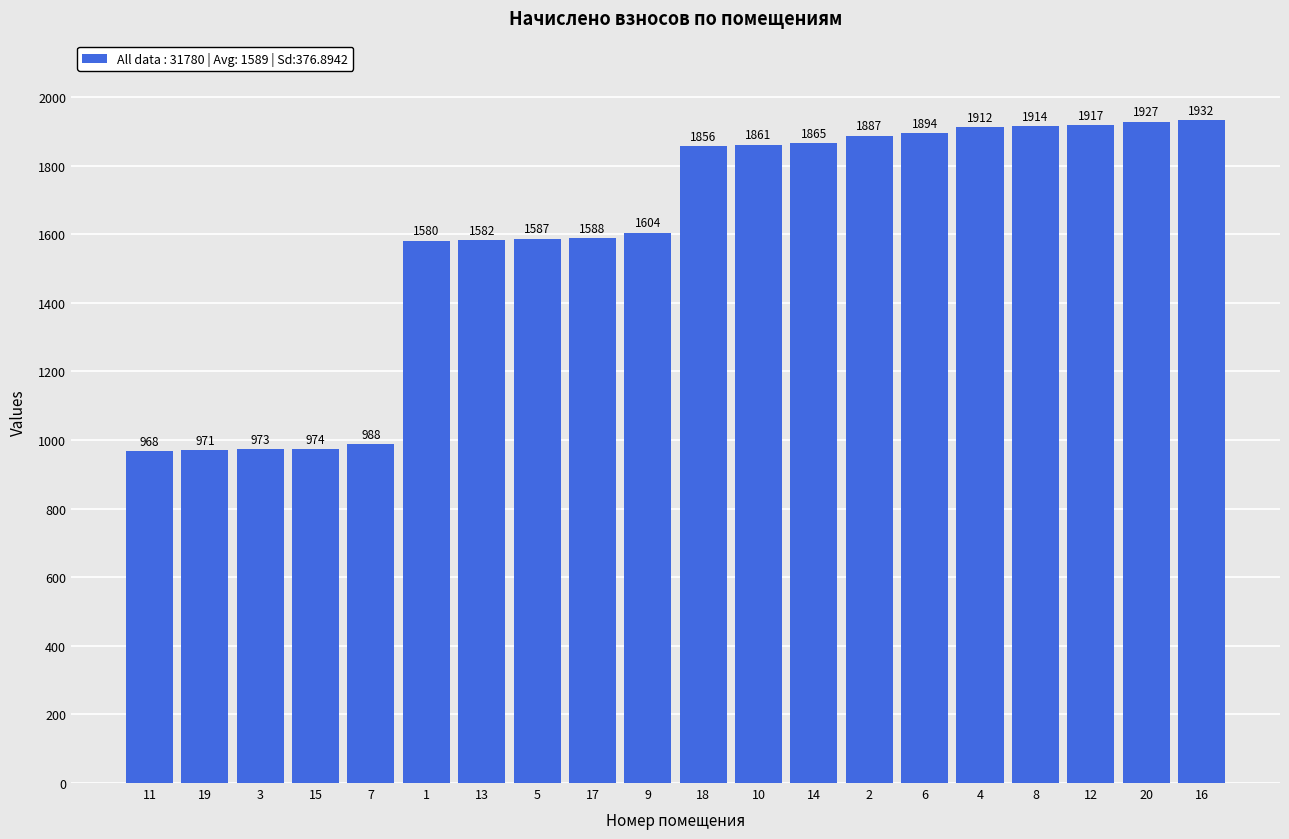

Between 10 and 3, which is larger?

10